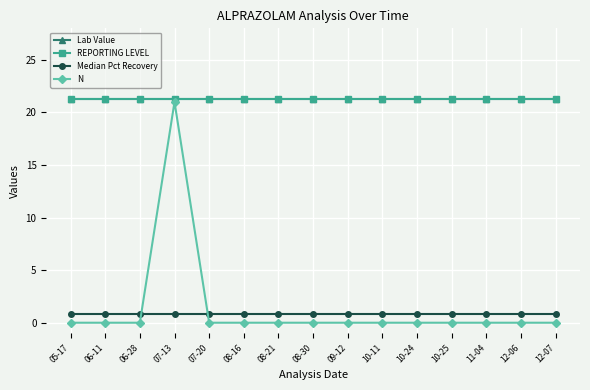

What position from the right is 11-04?

3